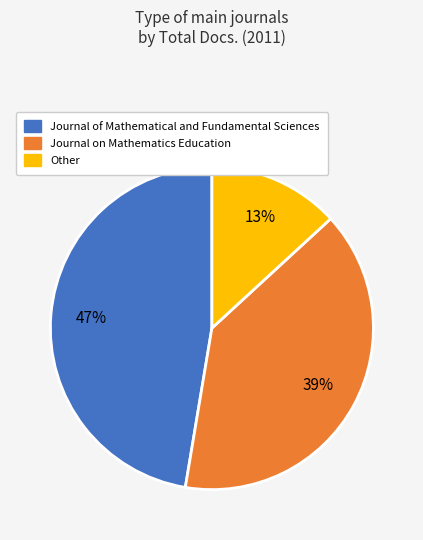

Is there a majority slice in this chart?

No